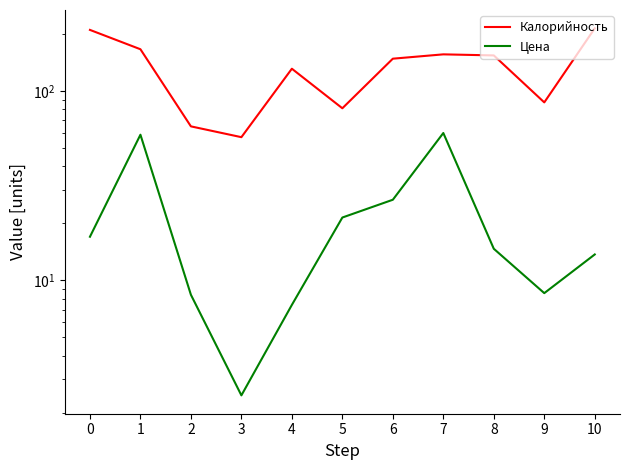

Is the value of Цена at 9 greater than the value of Калорийность at 6?

No